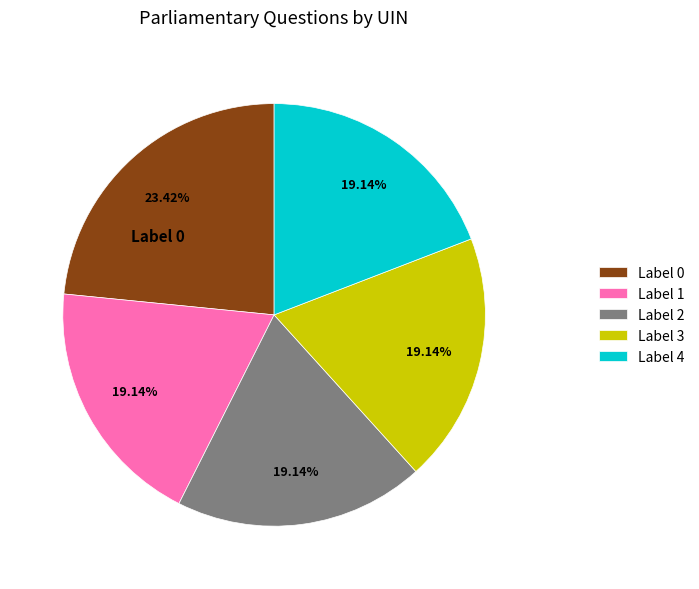

Is the sum of Label 1 and Label 4 greater than half?

No